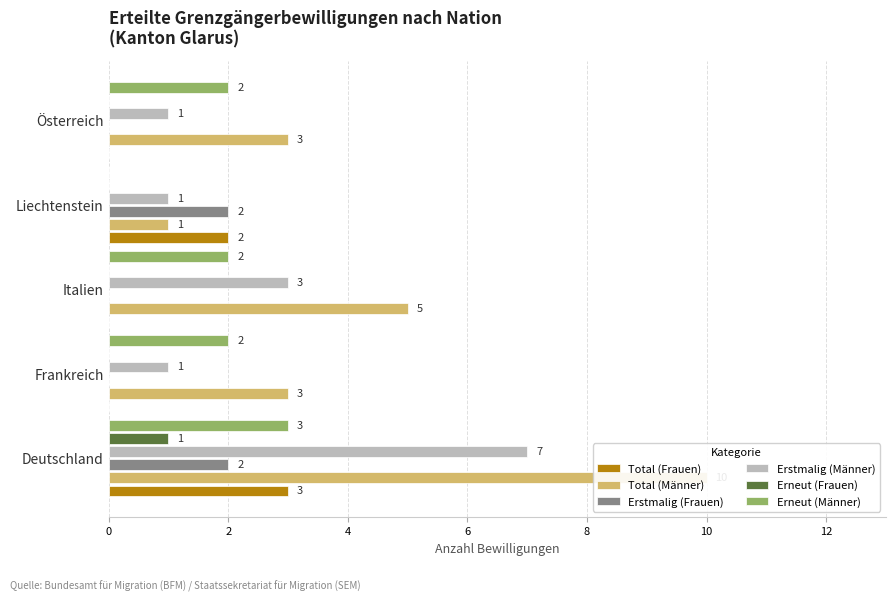

How many data points in Erneut (Frauen) are above 0?

1